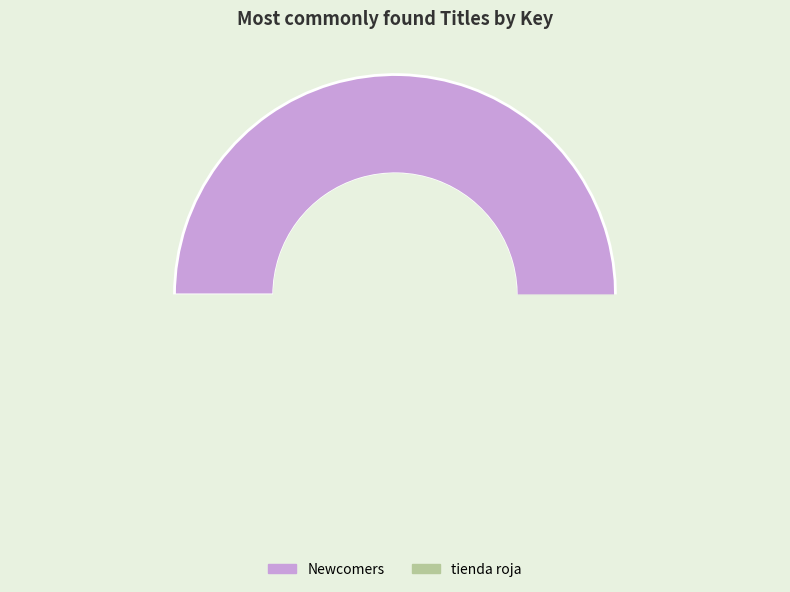

How many segments does this pie chart have?

2